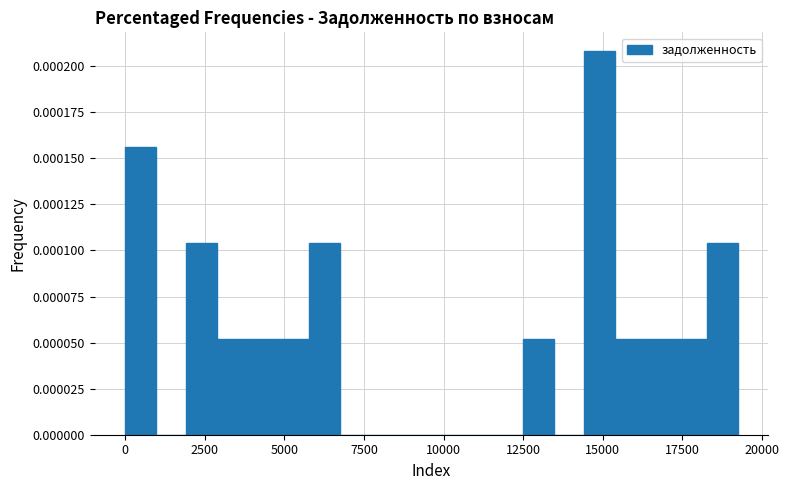

Around what value on the x-axis is the tallest bar? Give the approximate position of its centre, as read against the axis.

15000